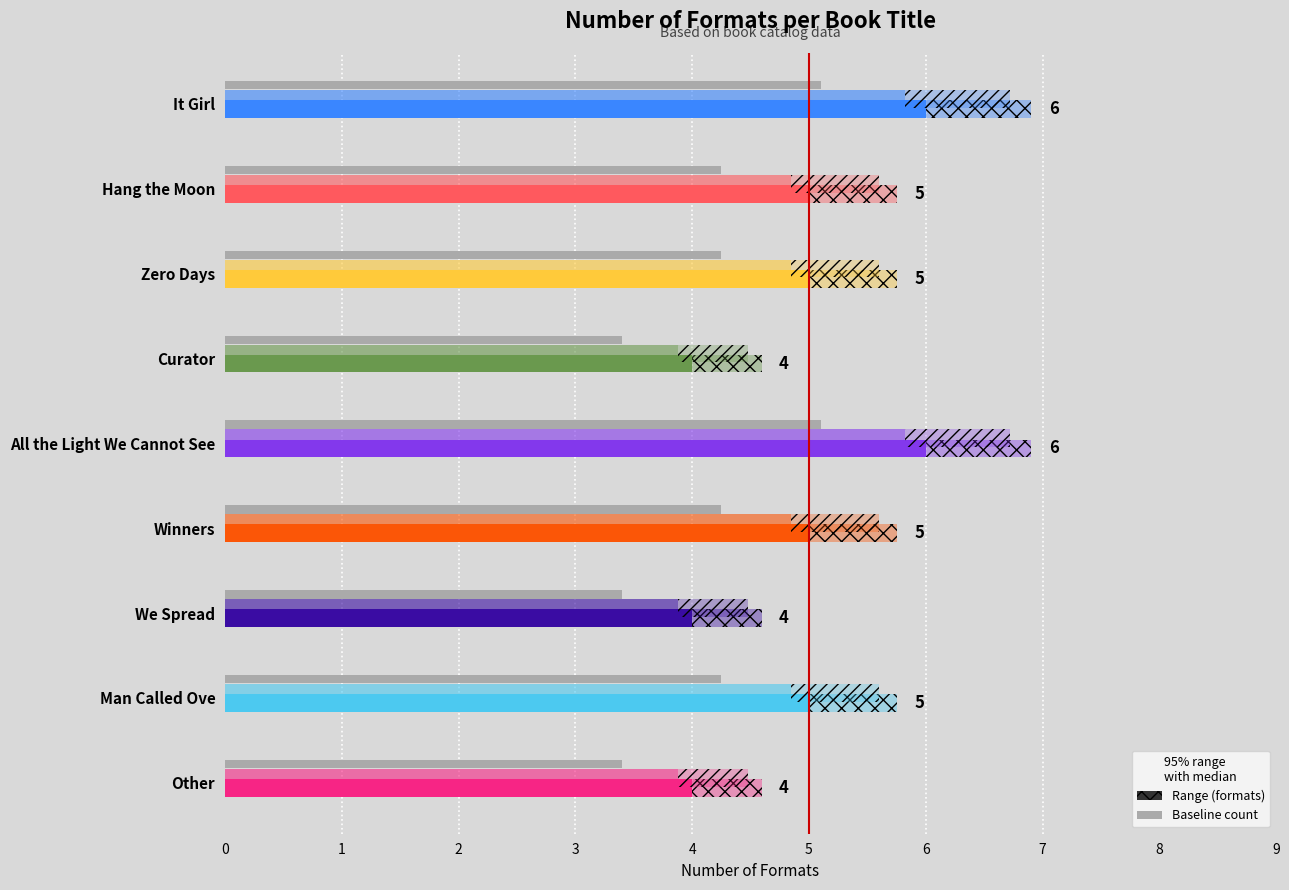

List the labels in order of value, largest first.

It Girl, All the Light We Cannot See, Hang the Moon, Zero Days, Winners, Man Called Ove, Curator, We Spread, Other